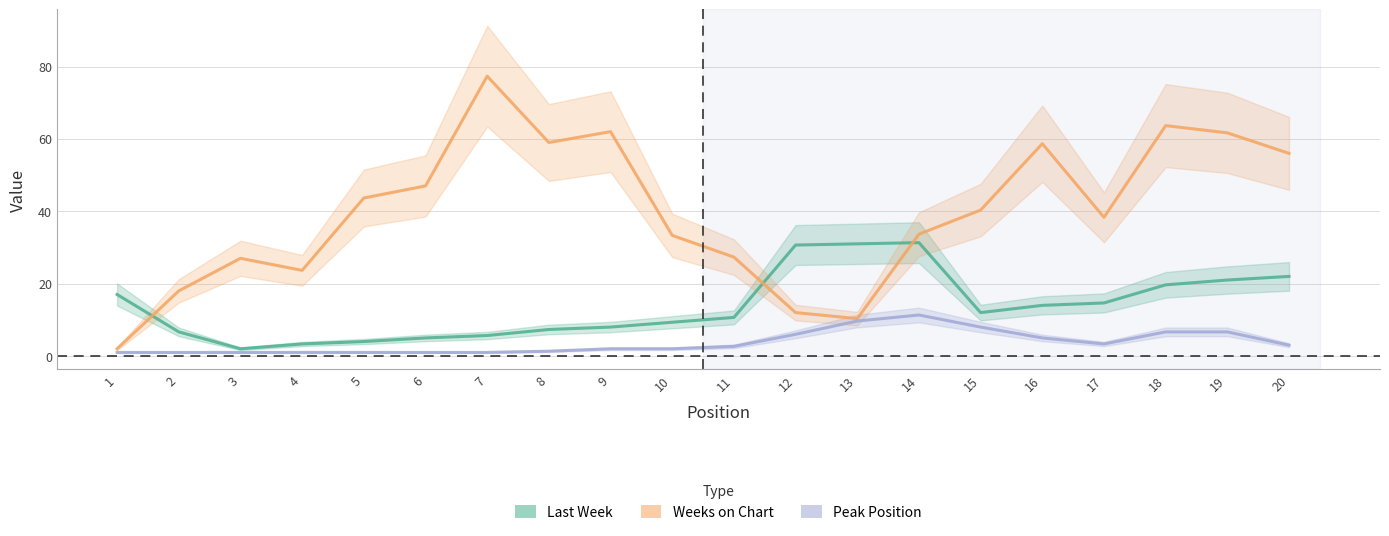

True or false: Peak Position and Weeks on Chart cross at least once.

False